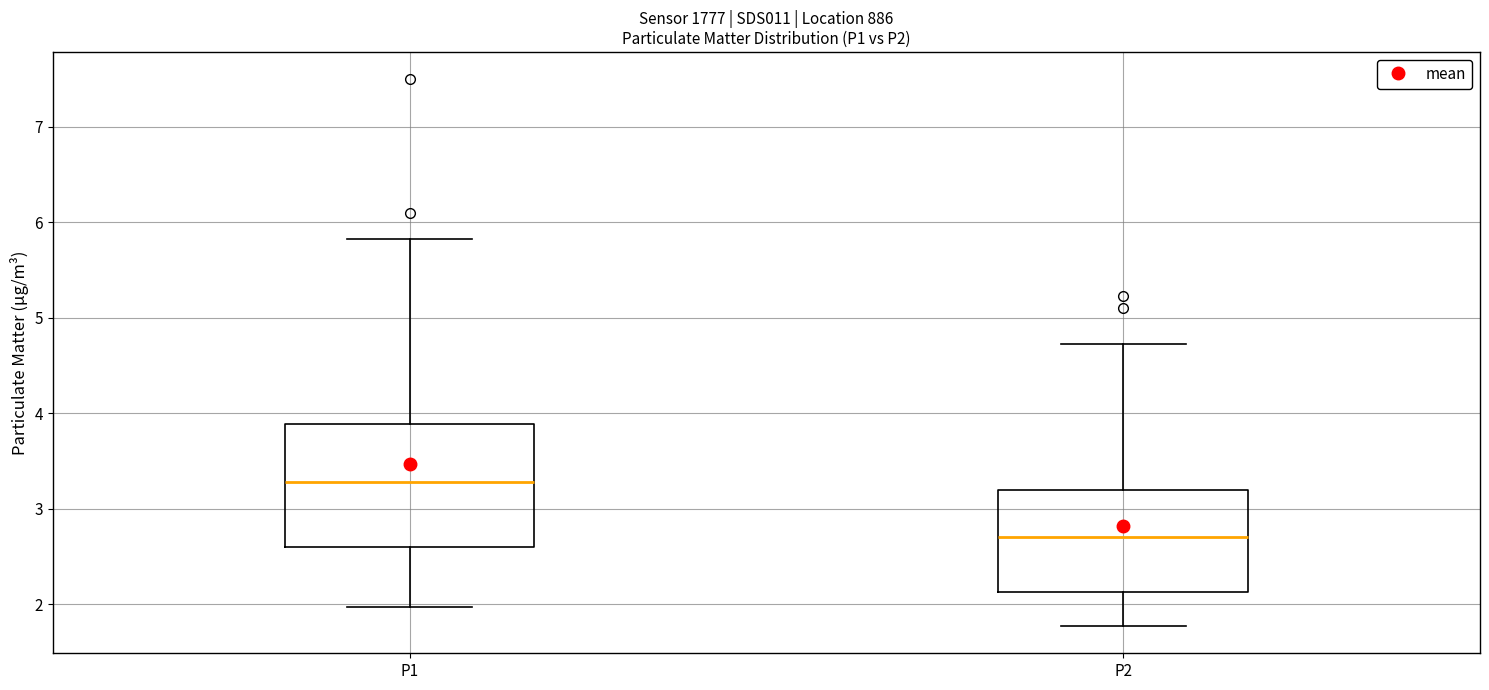

Which box's median line is the highest?

P1